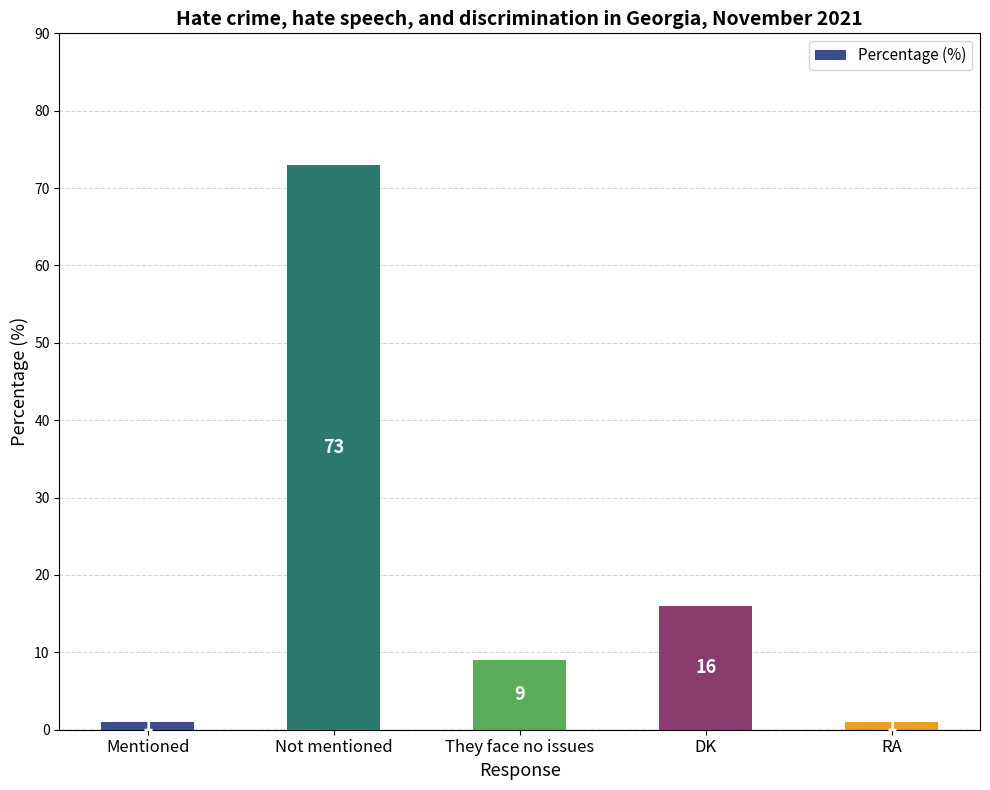

What is the minimum value shown in the chart?

1